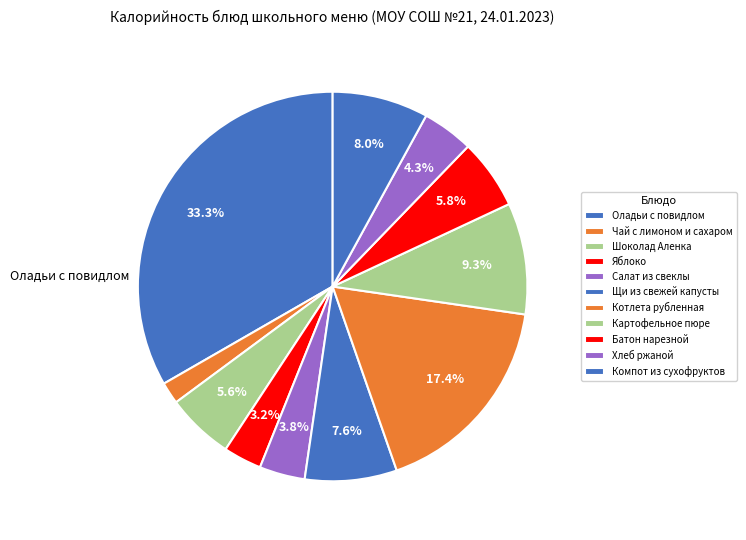

How many segments does this pie chart have?

11